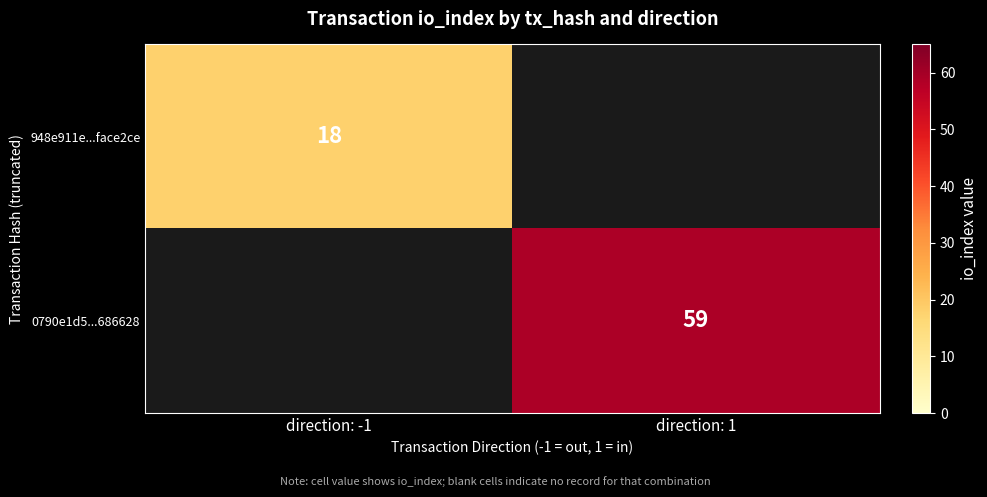

How many series are shown in this chart?

2